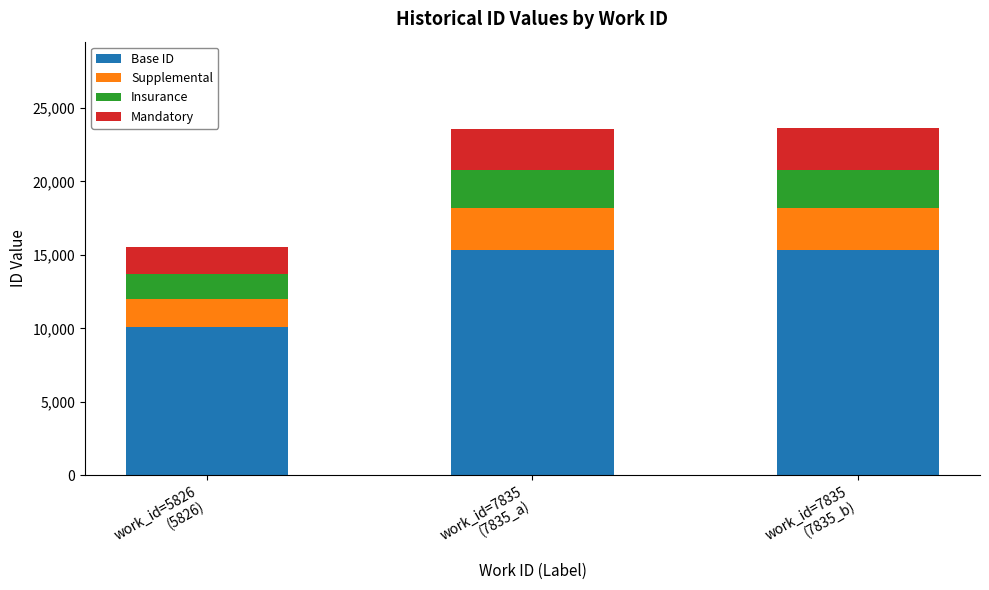

What is the minimum value for Base ID?

10105.6